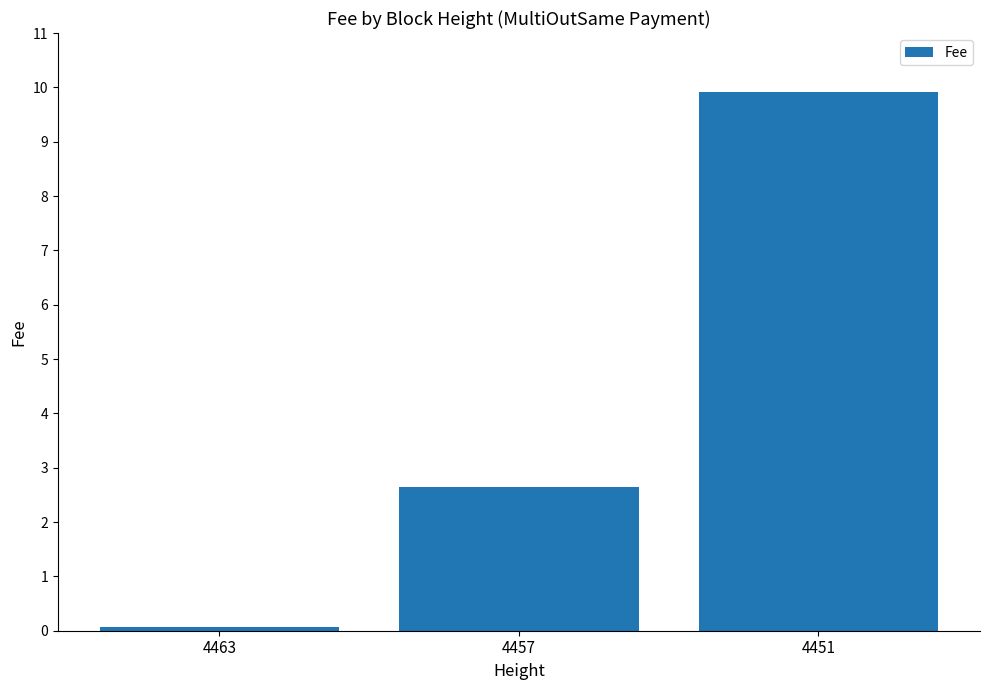

What is the value of the 1st bar from the left?

0.1